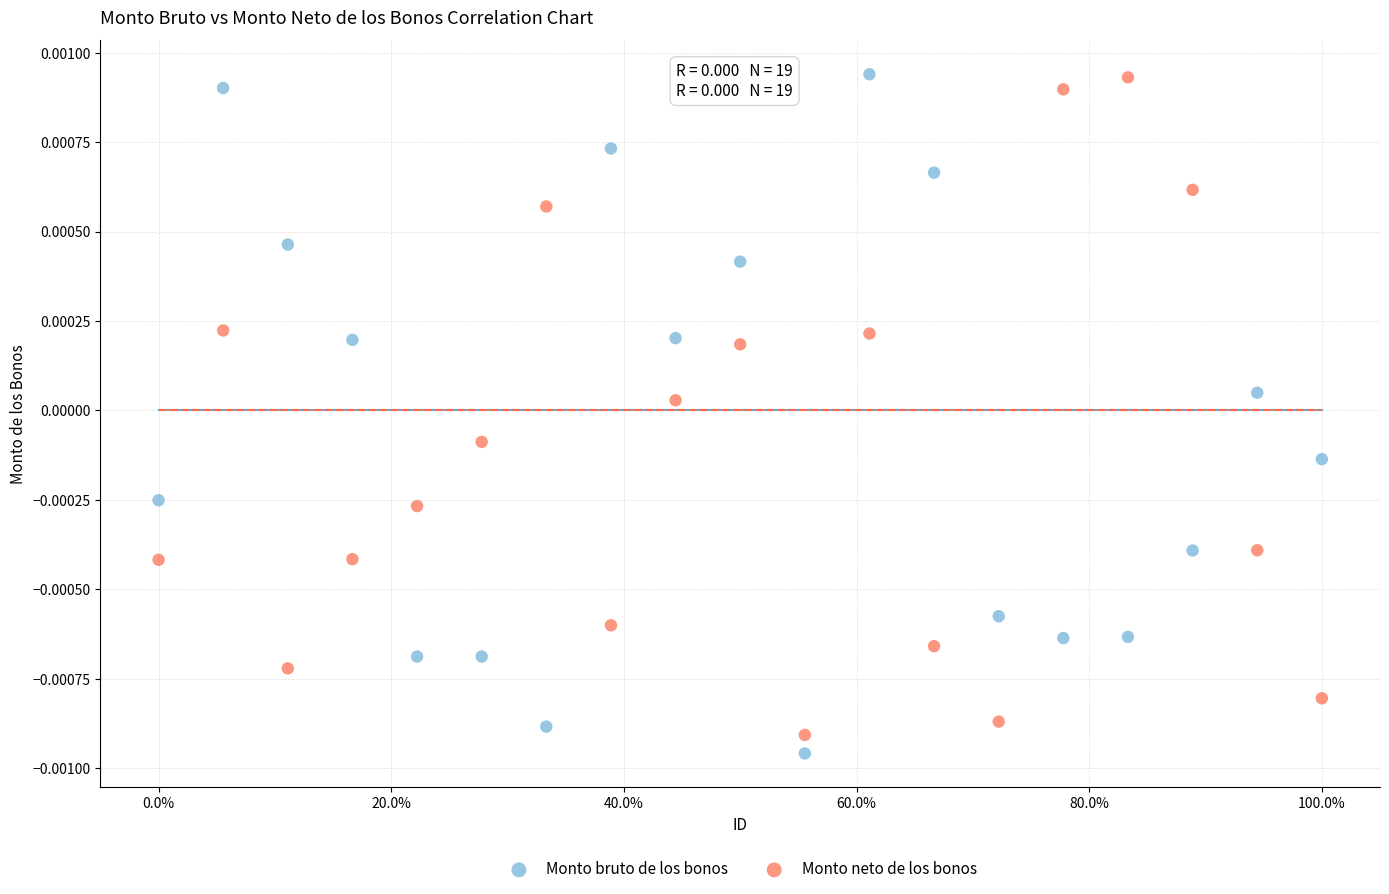

Which series has the largest Y range (max minus min)?

Monto bruto de los bonos